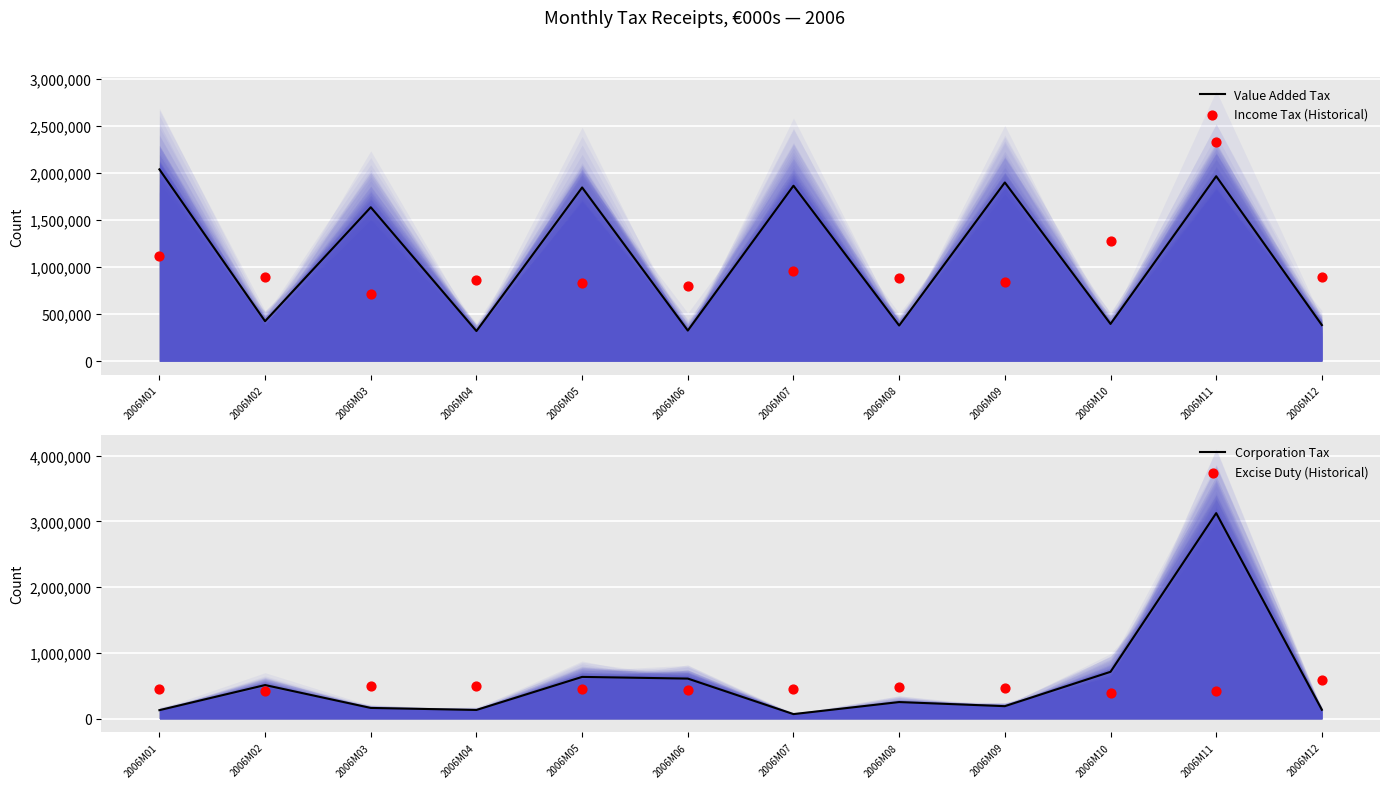

Which series has the largest total across all categories?

Value Added Tax